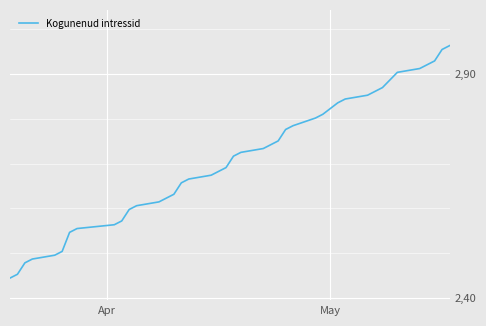

What is the average value?

2.7